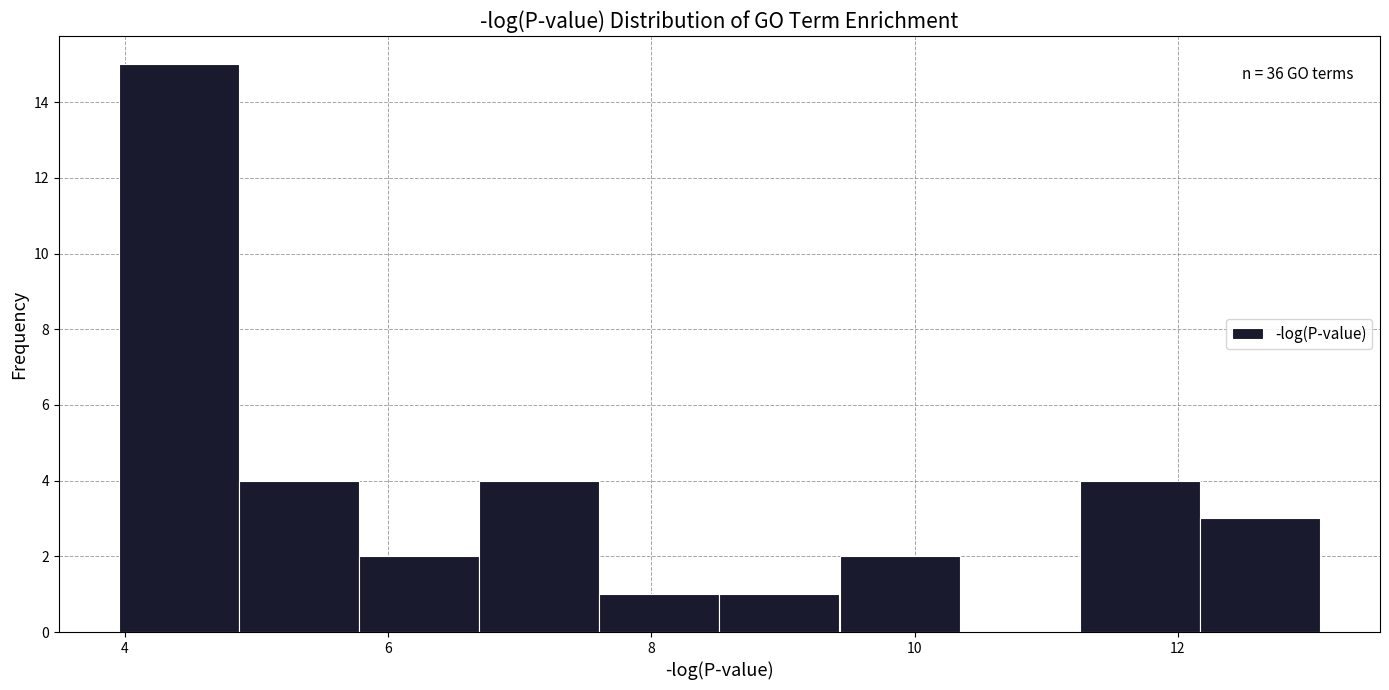

Over which range of the x-axis is the bar tallest?

4.0 to 4.8